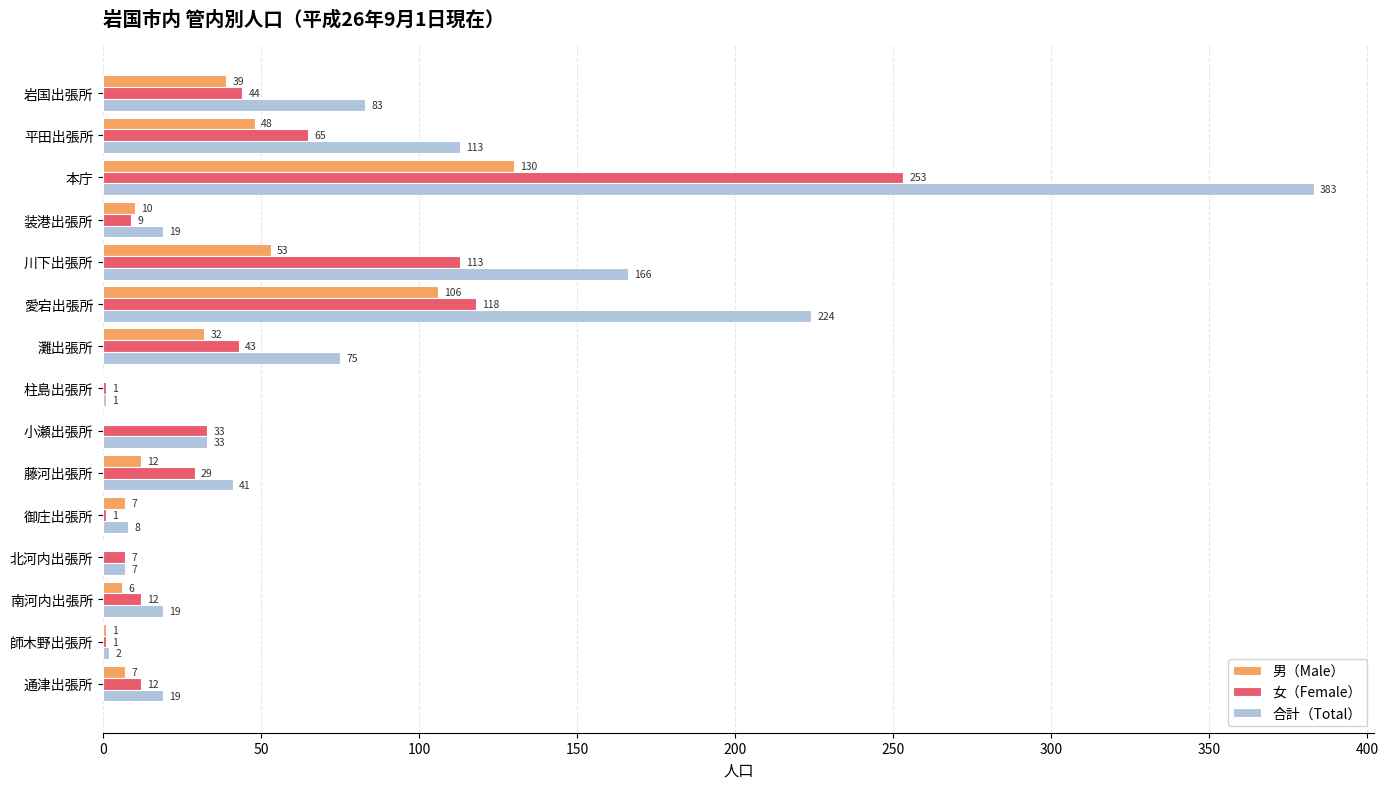

At which category is the sum across all series the highest?

本庁